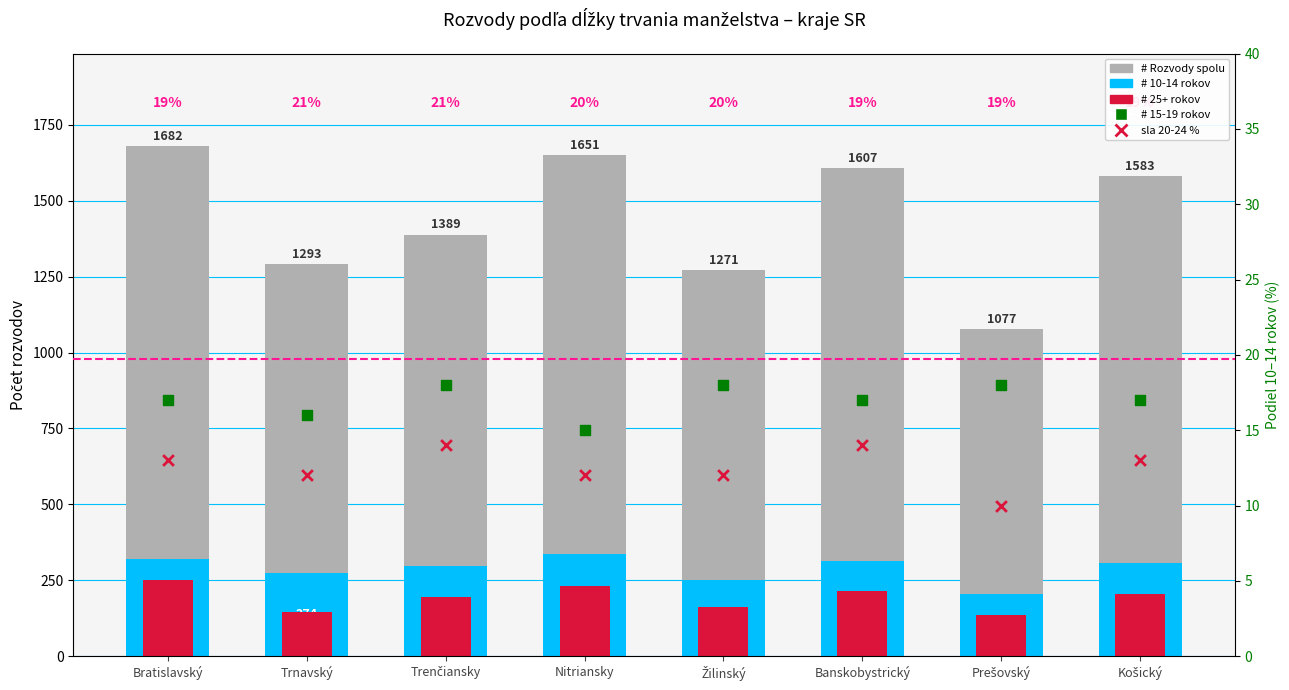

Is the value of # Rozvody spolu at Trenčiansky greater than the value of # 15-19 rokov % at Trenčiansky?

Yes